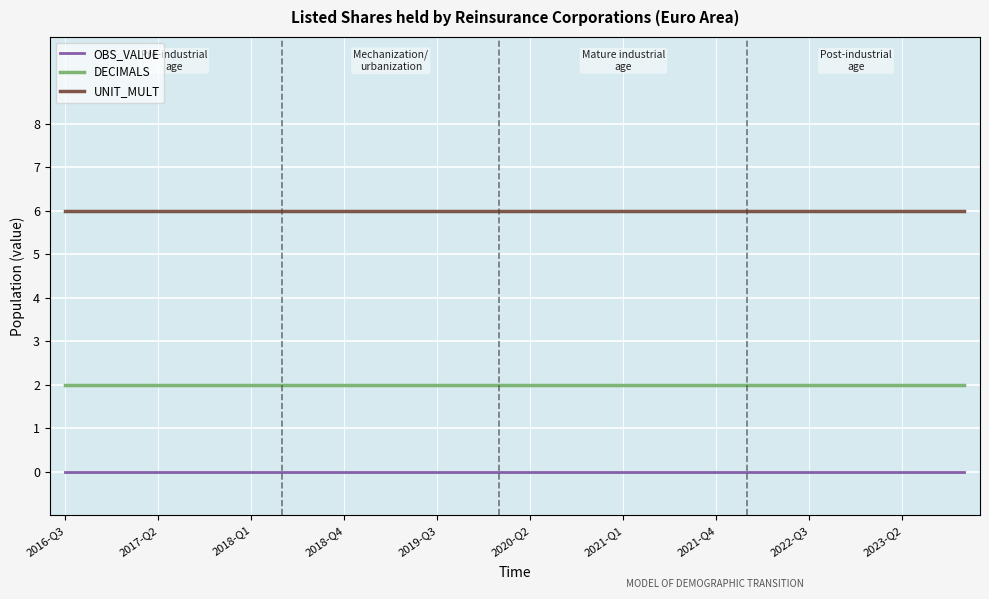

Which series has the largest total across all categories?

UNIT_MULT